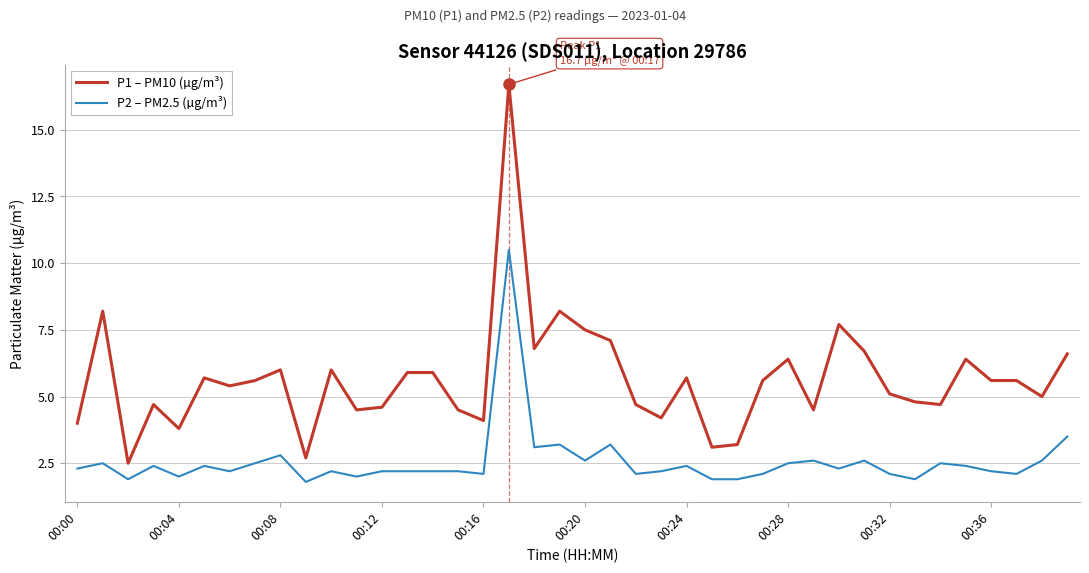

How many lines are shown in the chart?

2